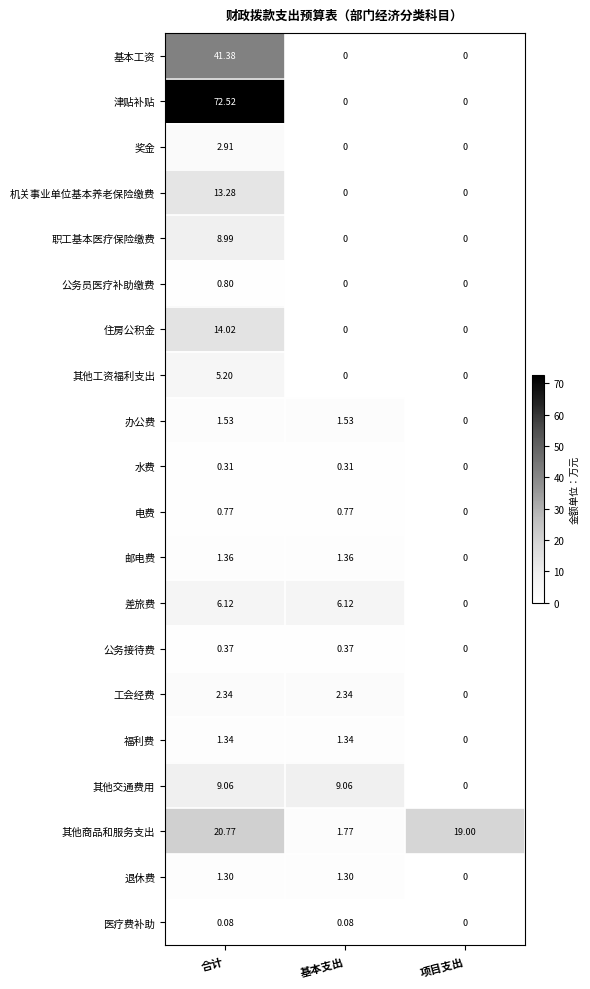

At which label is 差旅费 closest to 3?

项目支出